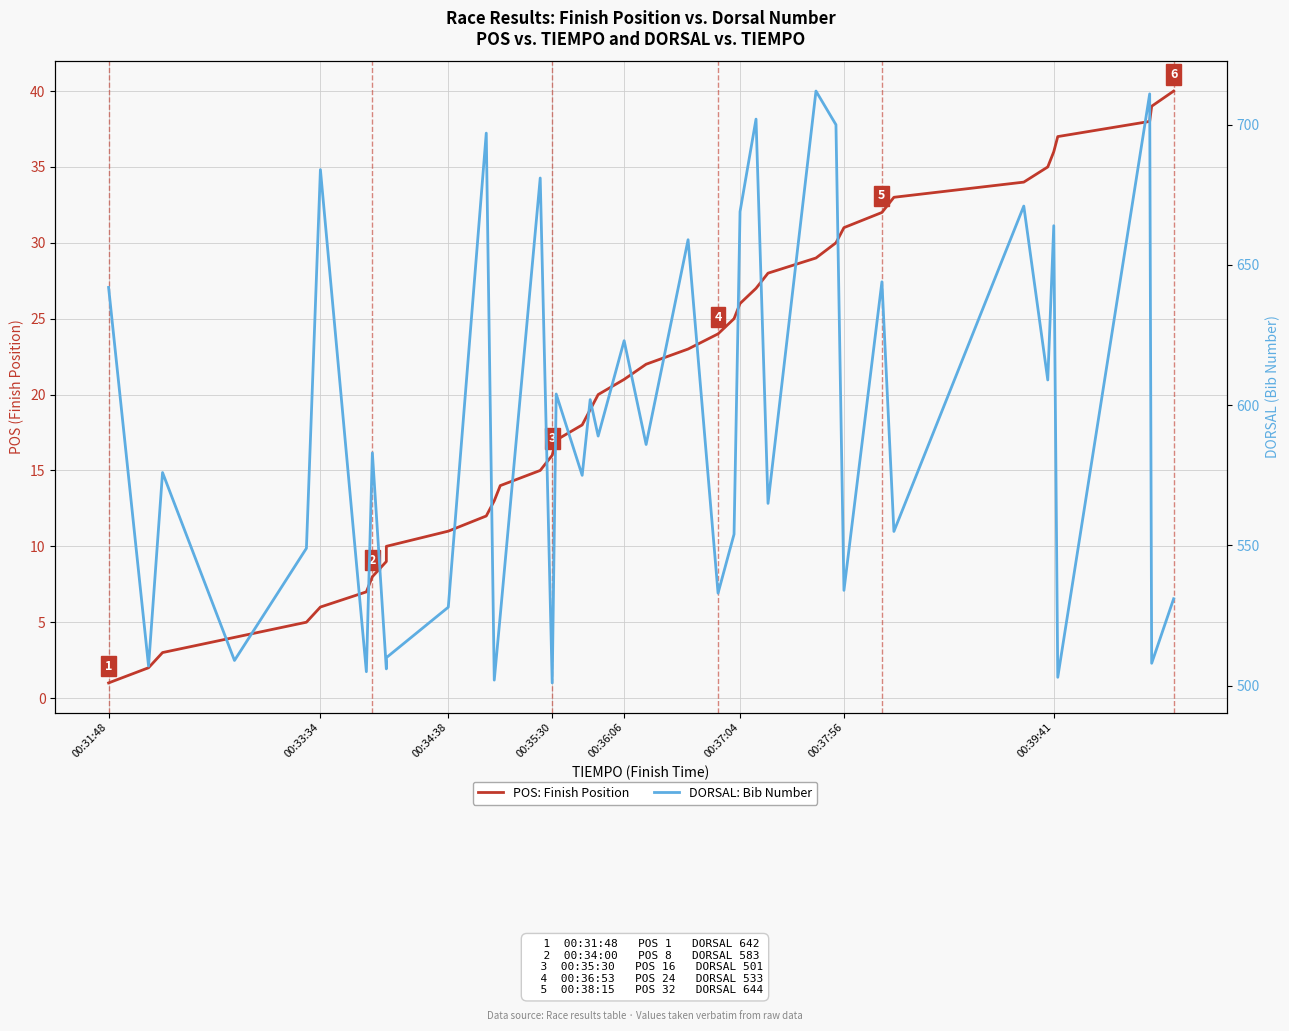

List the series in order of their overall mean, lowest first.

POS: Finish Position, DORSAL: Bib Number